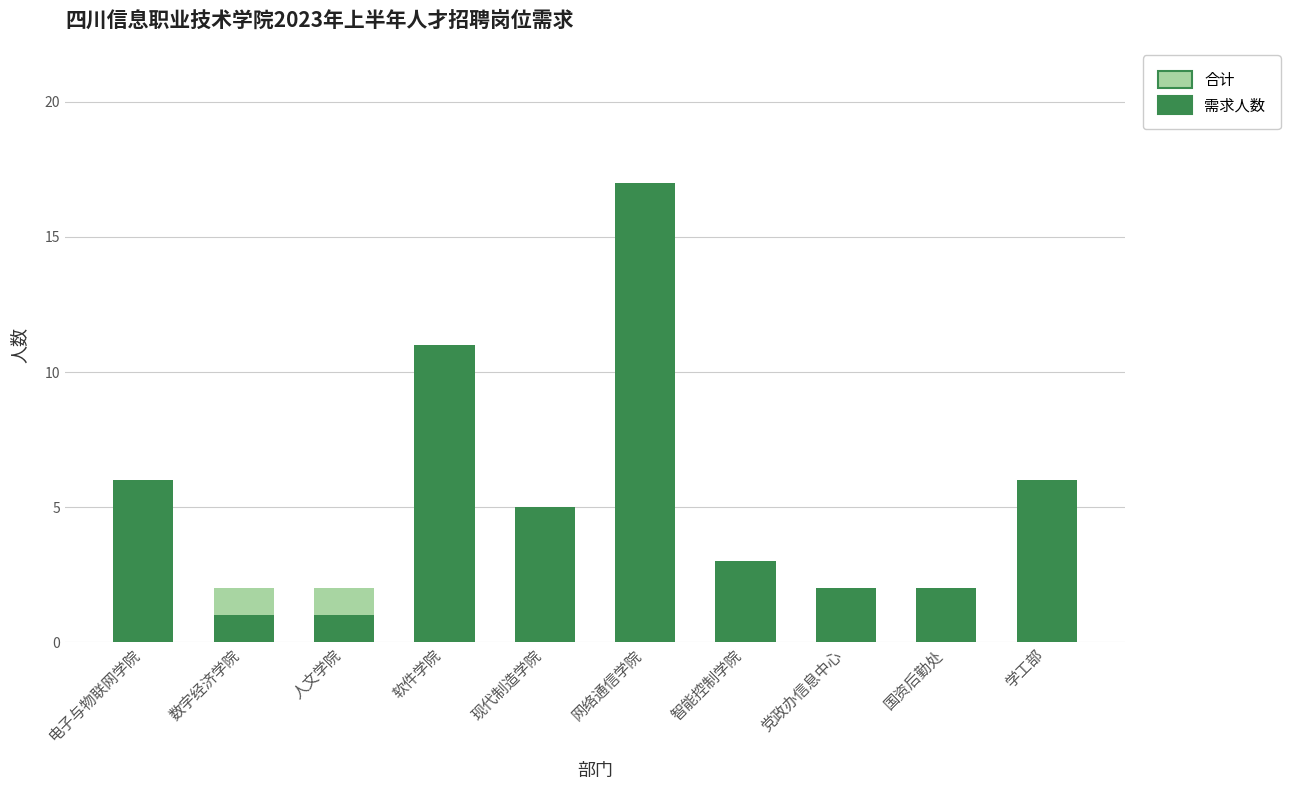

Which series has the largest range (max minus min)?

需求人数